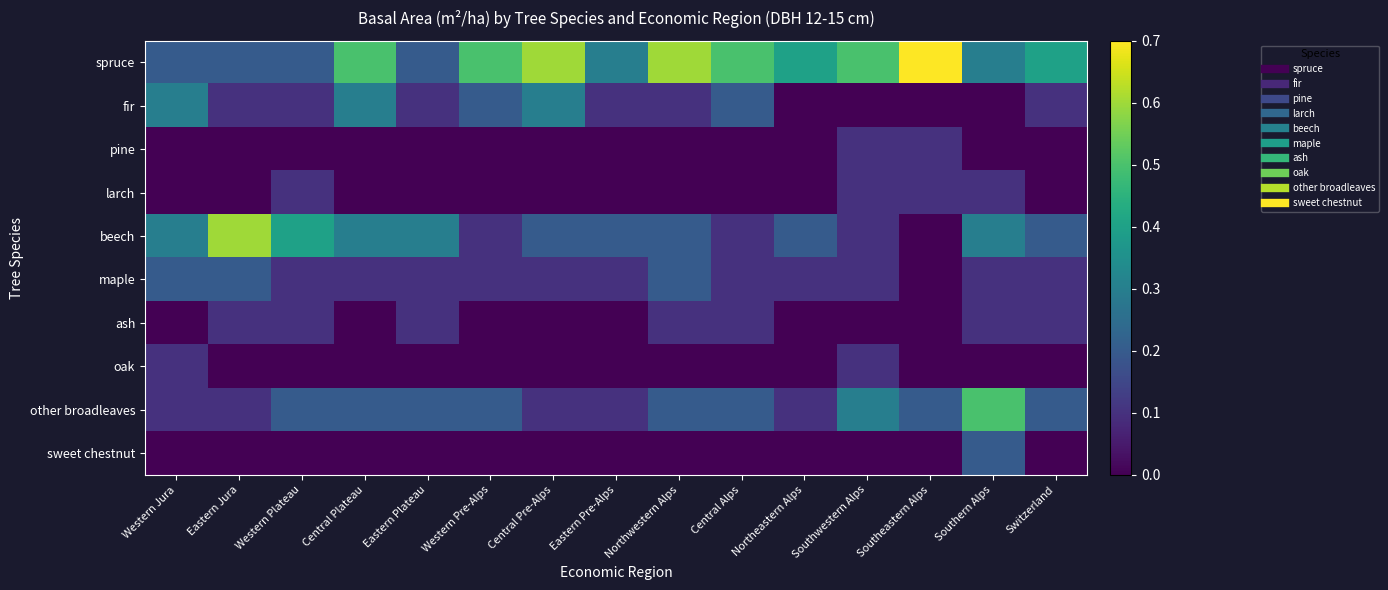

At which category is the sum across all series the highest?

Southern Alps